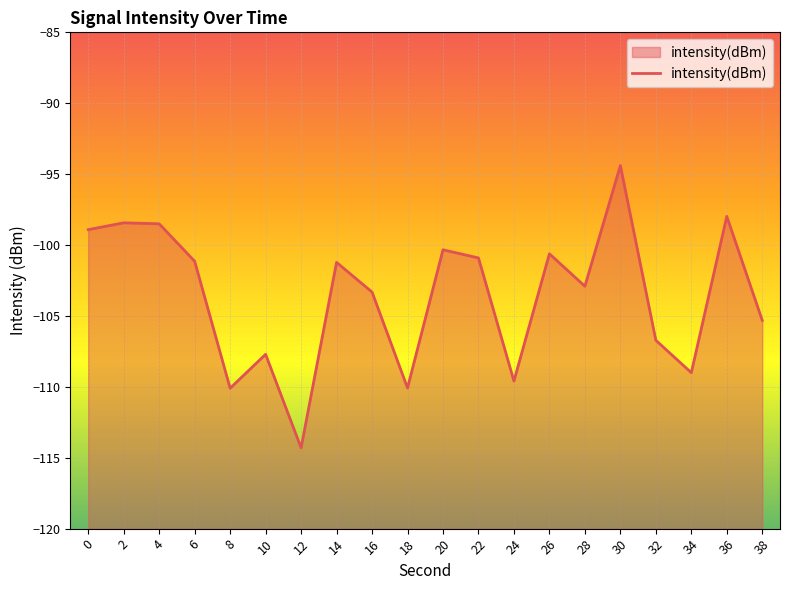

What is the difference between the maximum and minimum values?

19.9